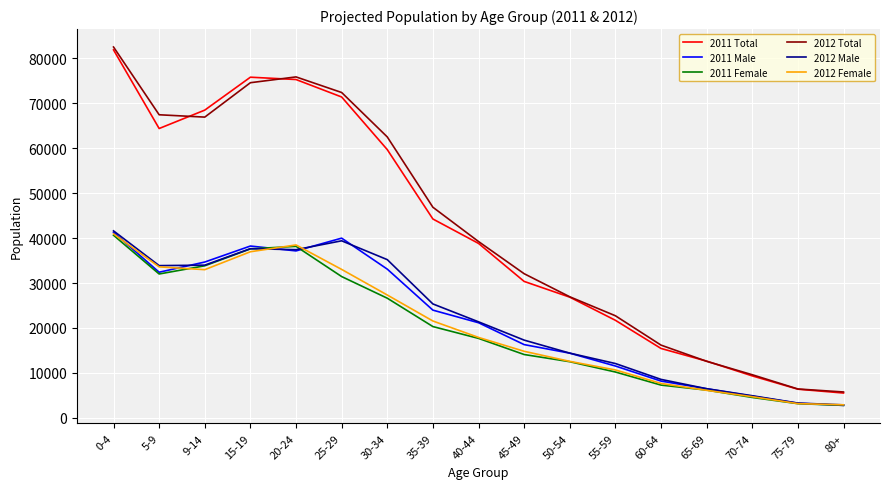

At how many categories does at least one series exceed 23395?

11